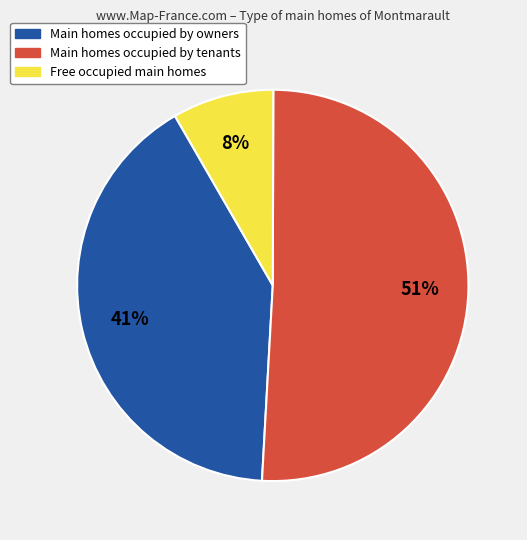

To the nearest percent, what portion does Free occupied main homes represent?

8%